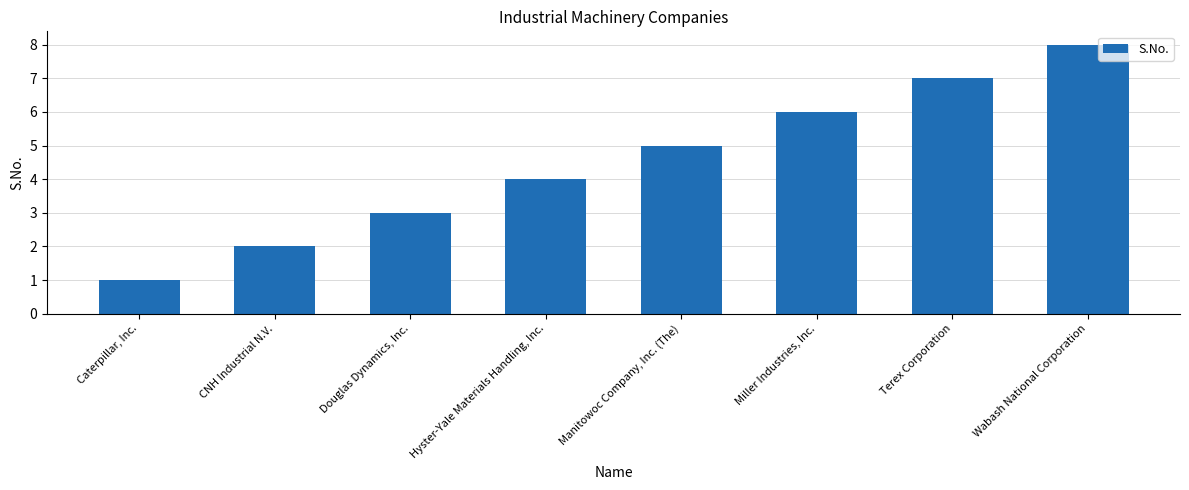

What value does the data have at Manitowoc Company, Inc. (The)?

5